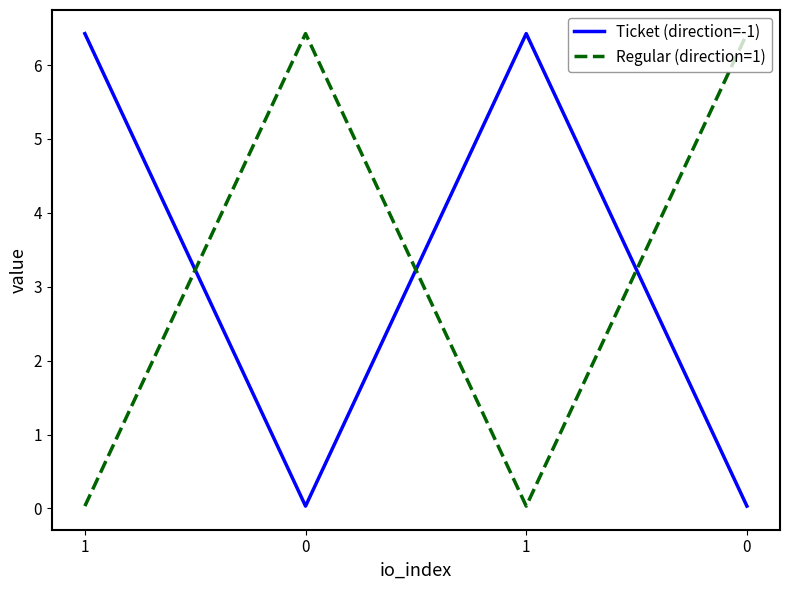

What is the difference between the Regular (direction=1) values at 1 and 0?

6.4